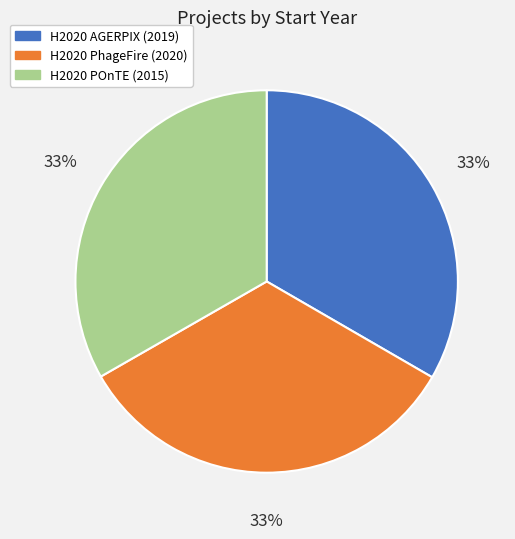

The H2020 PhageFire (2020) slice represents 19% of the pie. True or false?

False